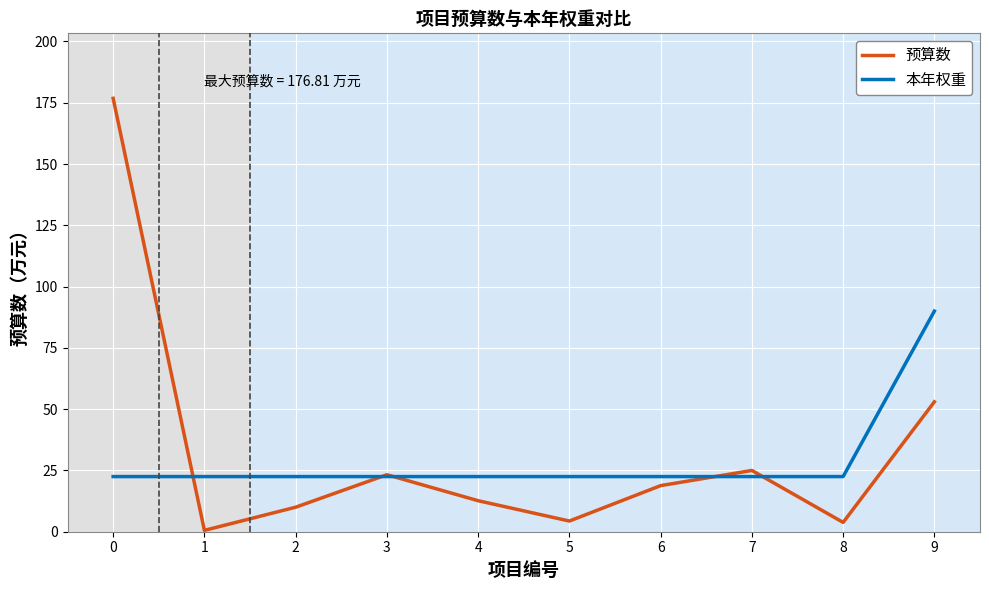

The 预算数 series shows 3.8 at 8. True or false?

True